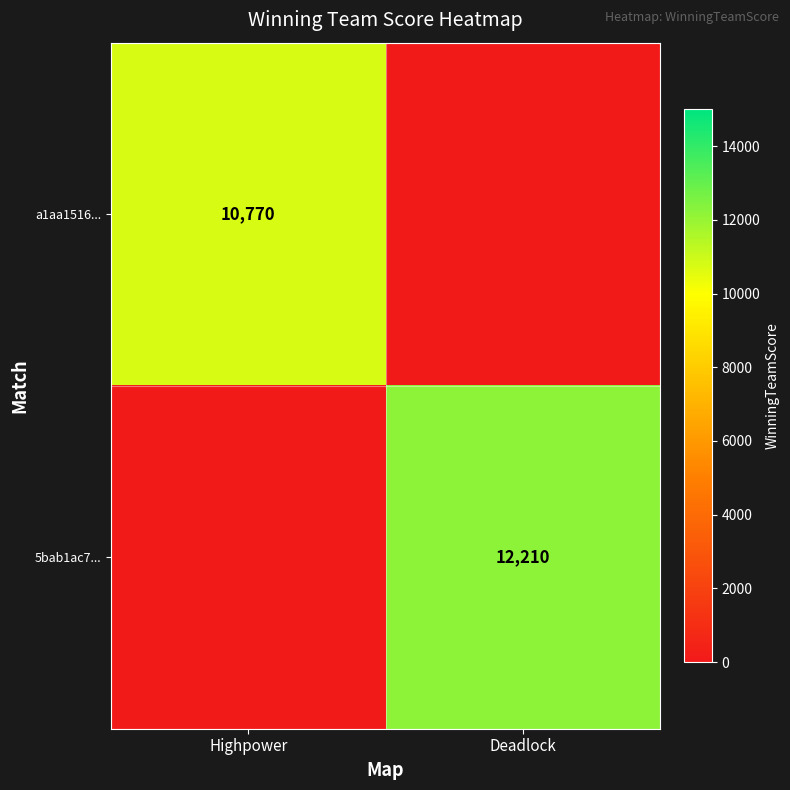

Is the value of a1aa1516... at Highpower greater than the value of 5bab1ac7... at Deadlock?

No